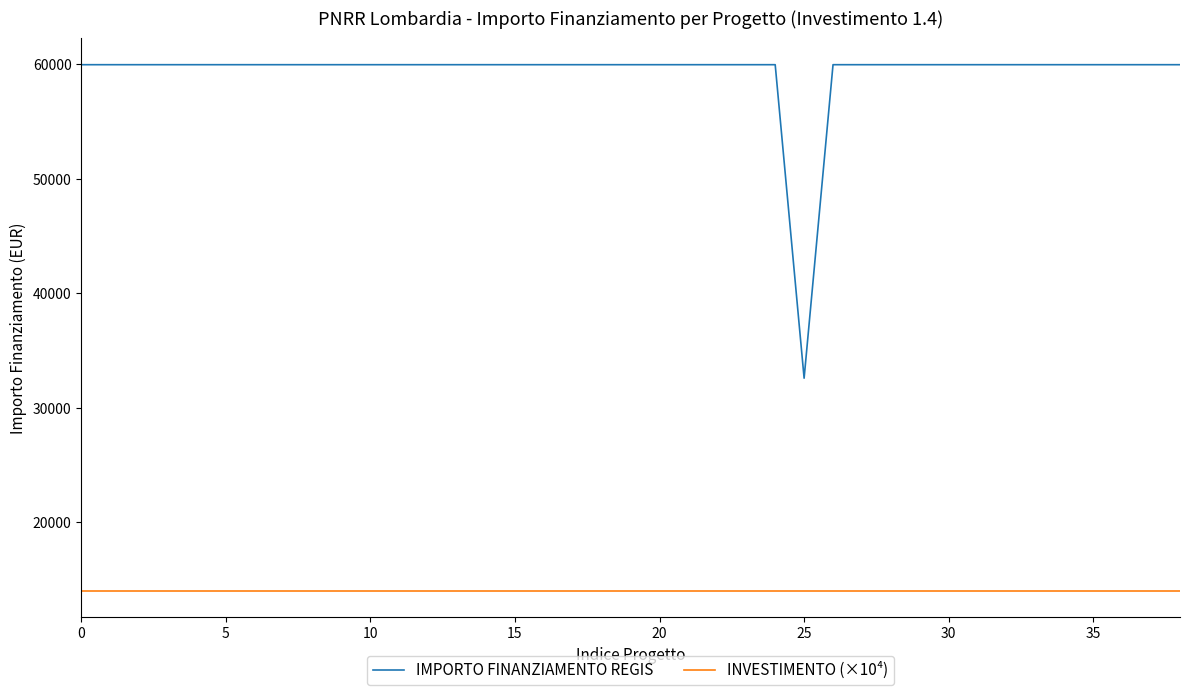

Which series has the widest spread of values?

IMPORTO FINANZIAMENTO REGIS